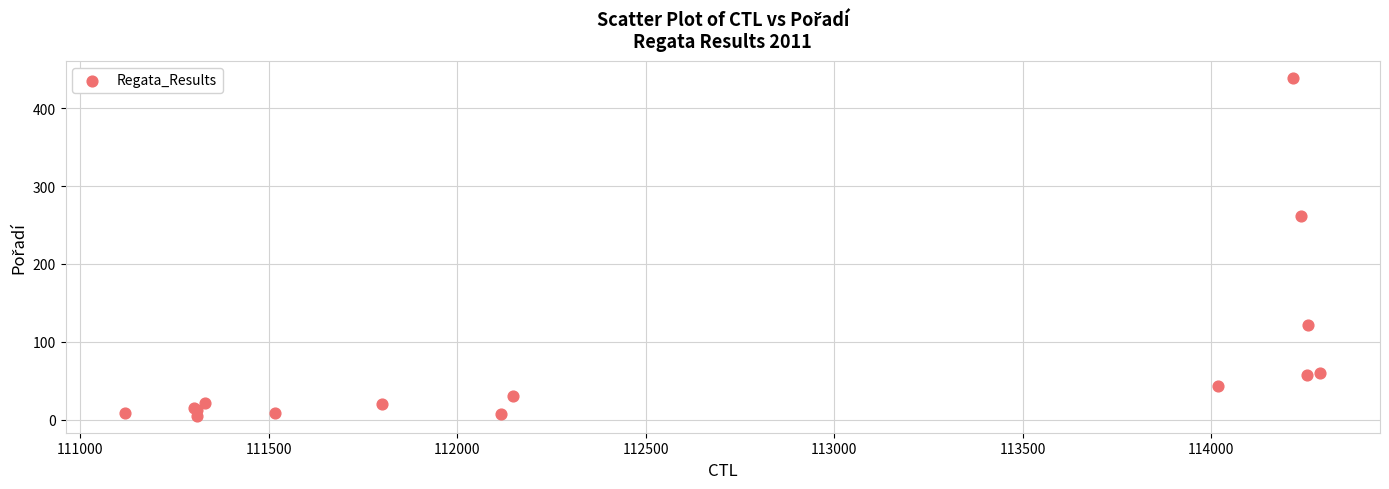

What Y value in the scatter plot is closest to 222?

261